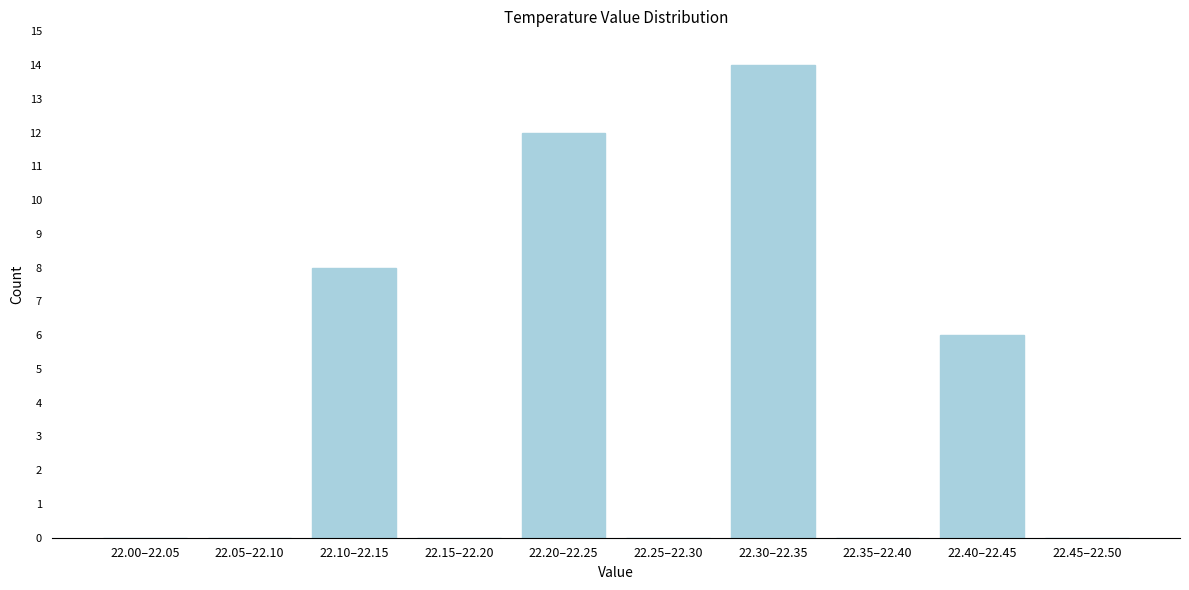

Reading left to right, list all the values displayed in this chart.

22.00–22.05=0	22.05–22.10=0	22.10–22.15=8	22.15–22.20=0	22.20–22.25=12	22.25–22.30=0	22.30–22.35=14	22.35–22.40=0	22.40–22.45=6	22.45–22.50=0